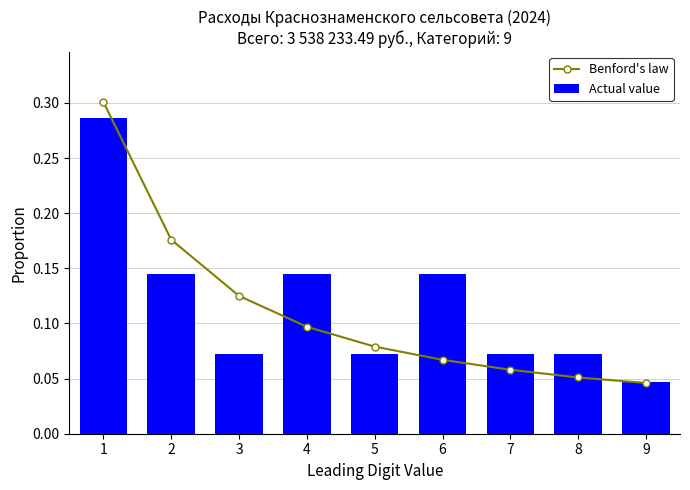

How many Actual value values are between 0 and 1?

9